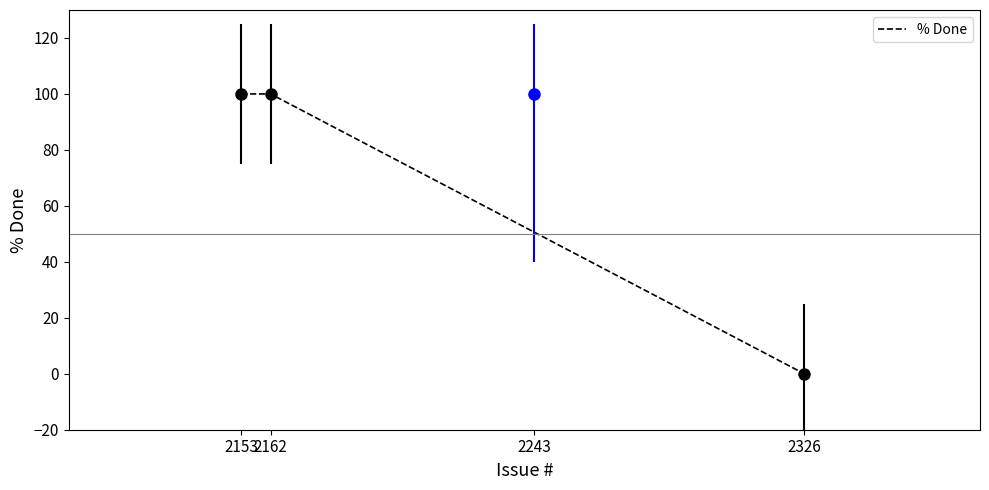

Which category has the lowest value across all series?

2326